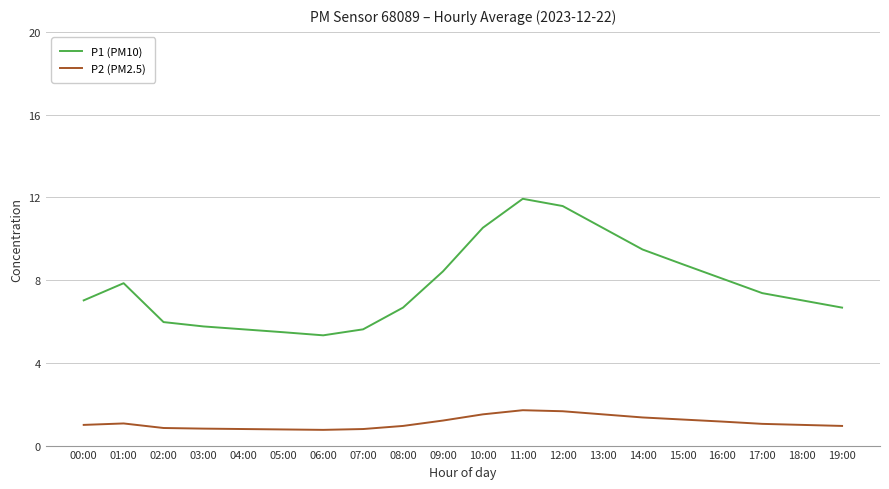

True or false: P1 (PM10) and P2 (PM2.5) cross at least once.

False